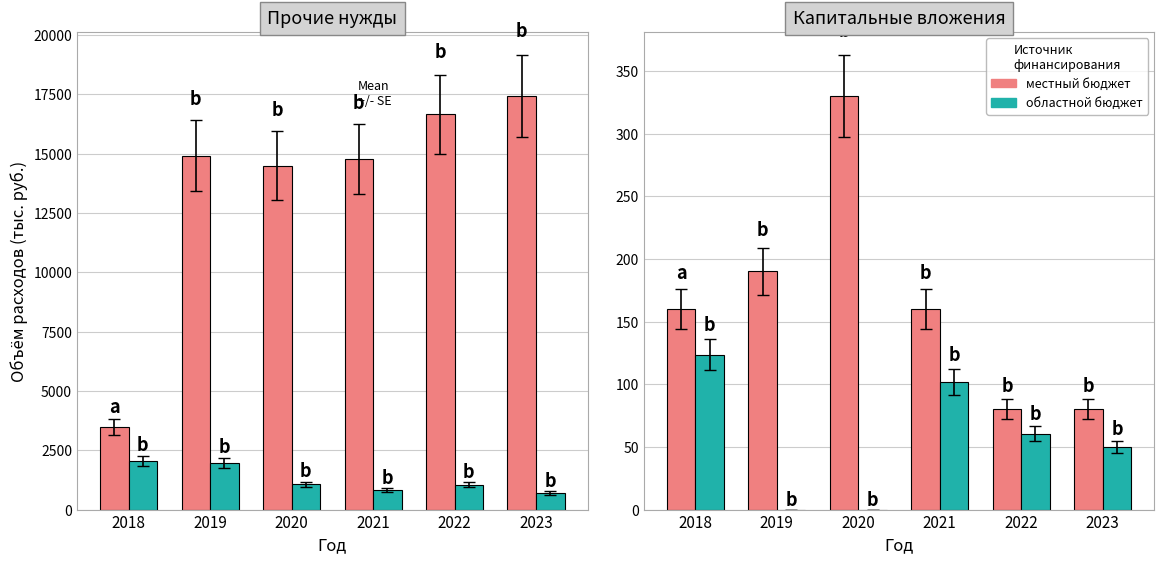

Where is местный бюджет nearest to the value 205?

2019